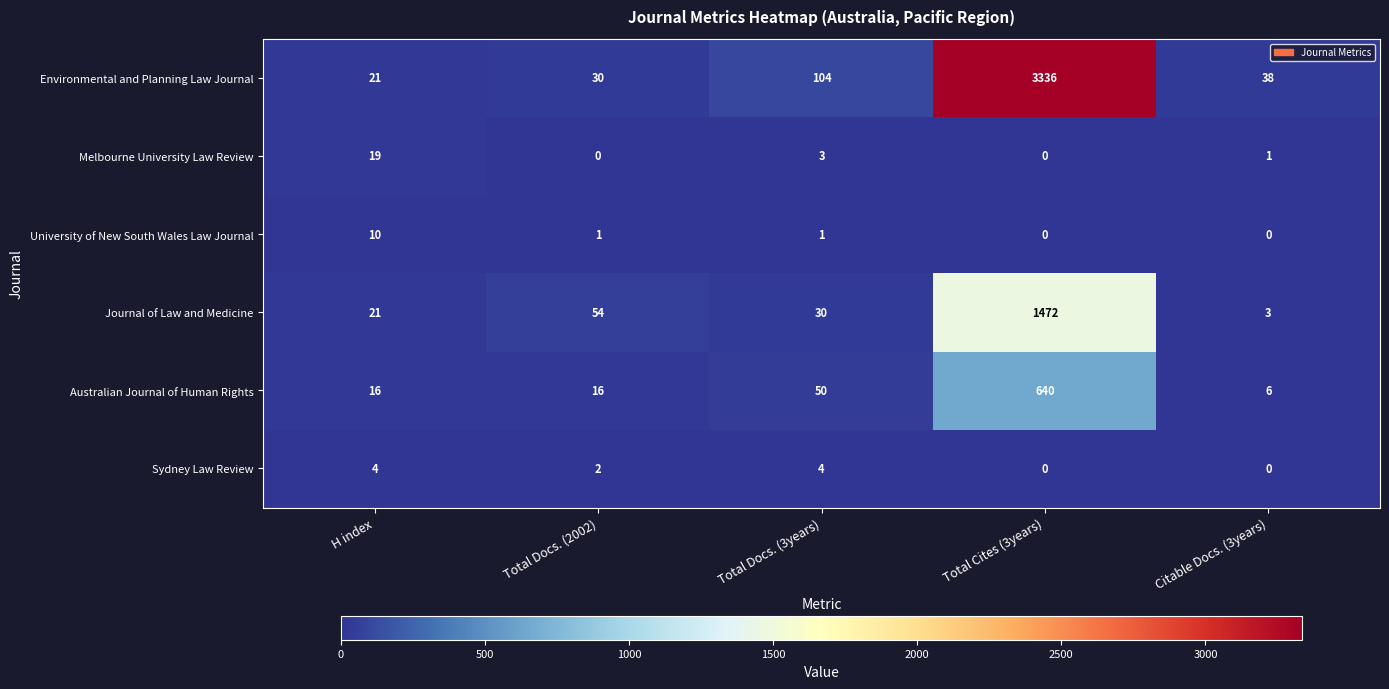

At how many categories does at least one series exceed 1262?

1